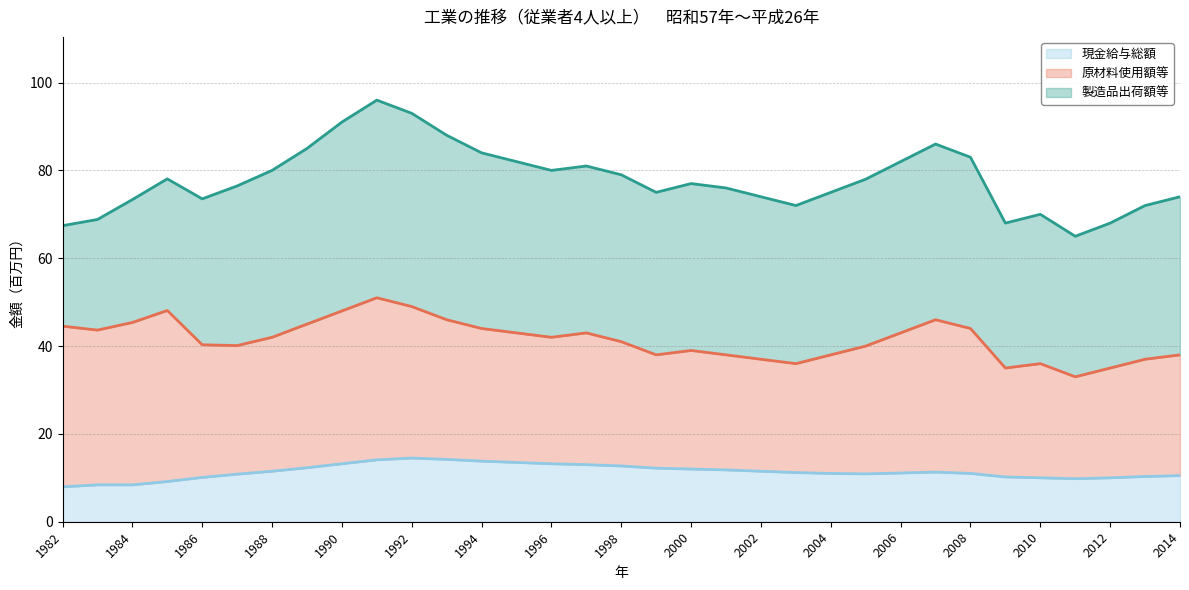

True or false: 原材料使用額等（線） and 現金給与総額（線） cross at least once.

False